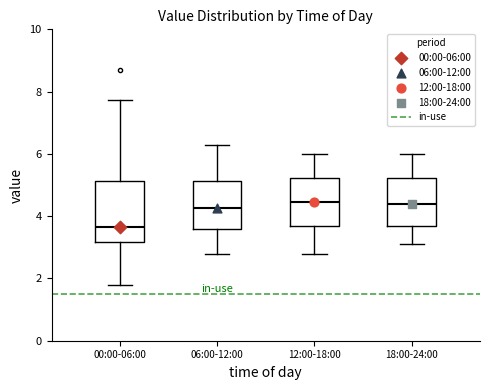

Where is the lower edge of the box for 00:00-06:00 on the y-axis? The values are not printed on the chart, so give them approximately, as read against the axis.

3.2